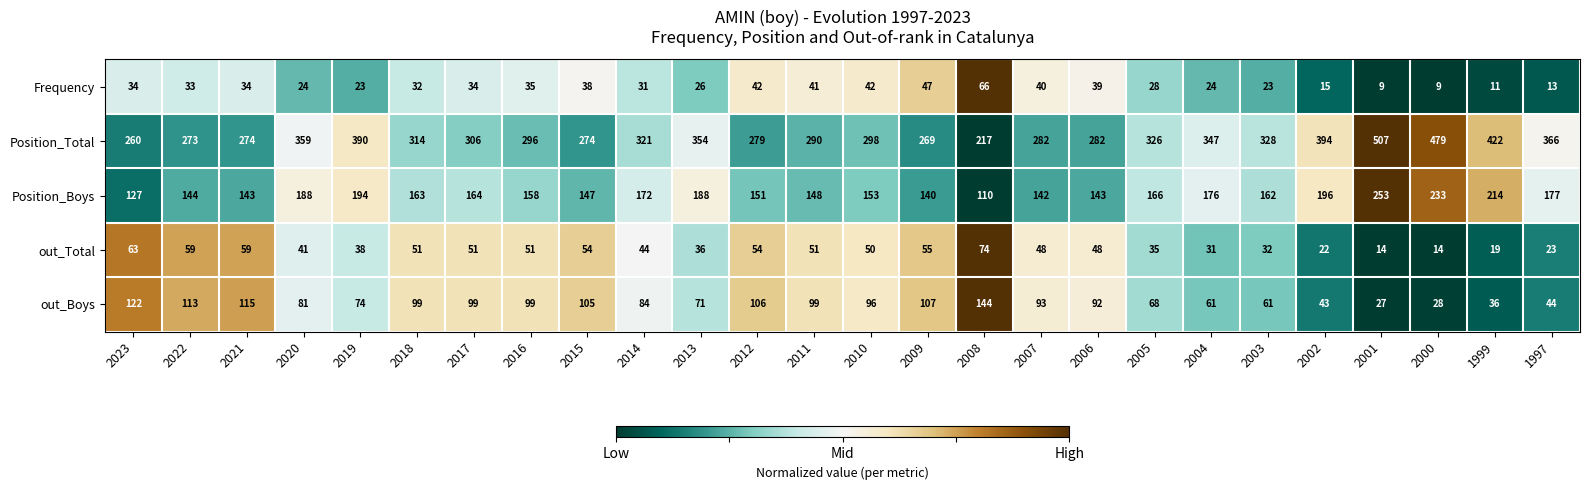

What is the difference between the maximum and minimum values in the Position_Total series?

290